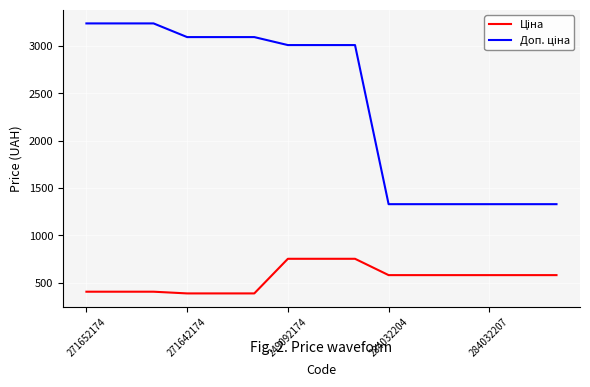

What is the smallest value displayed?

387.0